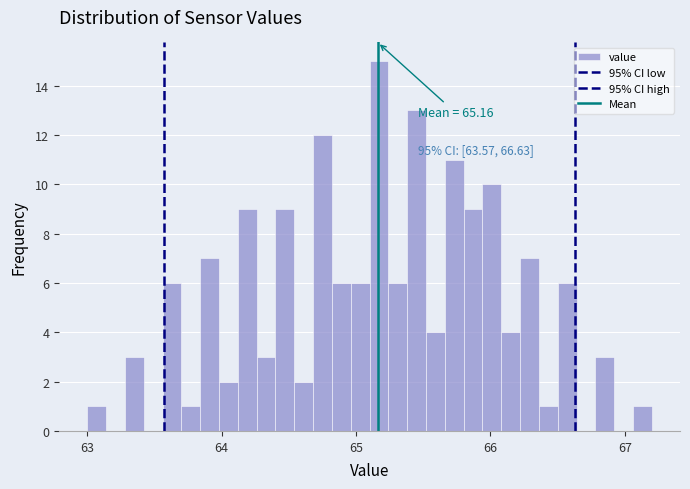

Read against the x-axis, roughly where is the centre of the tallest bar?

65.2